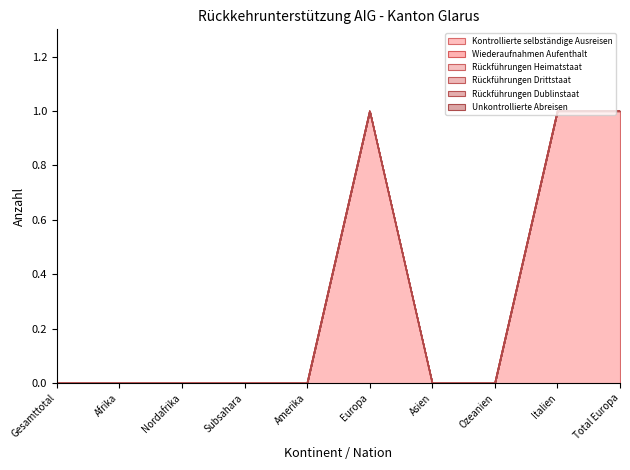

What is the difference between the Kontrollierte selbständige Ausreisen values at Afrika and Europa?

1